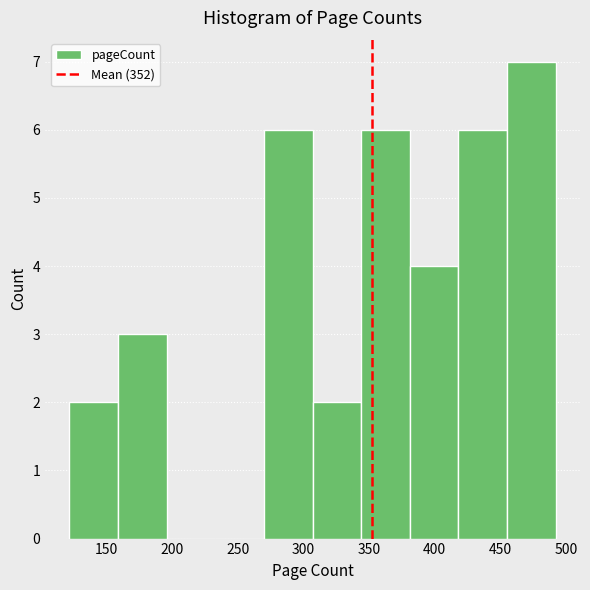

Which range on the x-axis has the tallest bar?

455 to 492